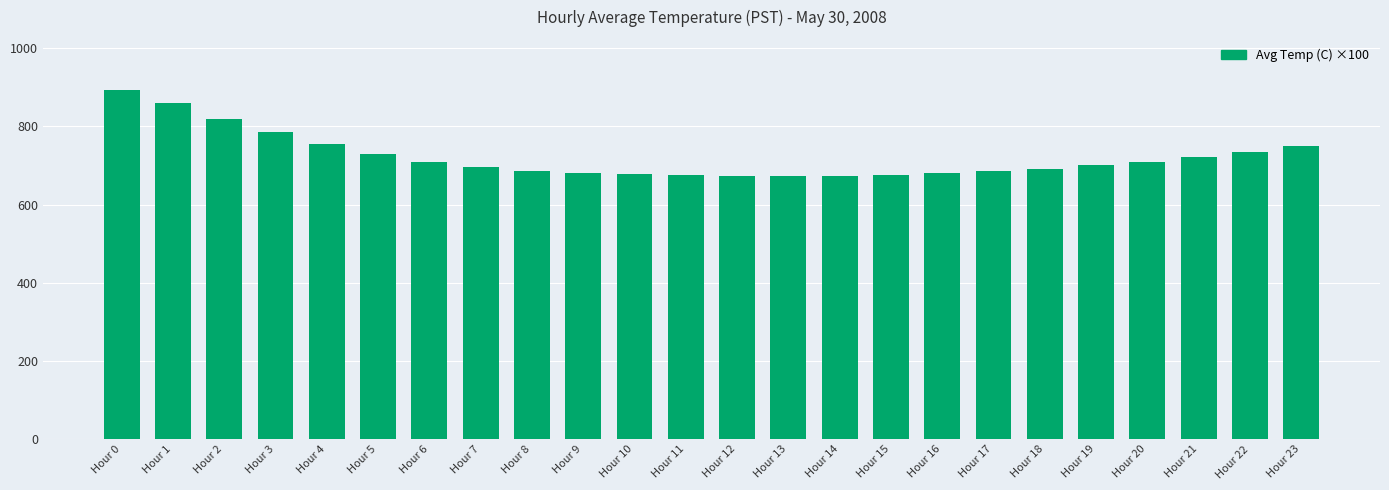

Is it true that the value at Hour 20 is 710.0?

True